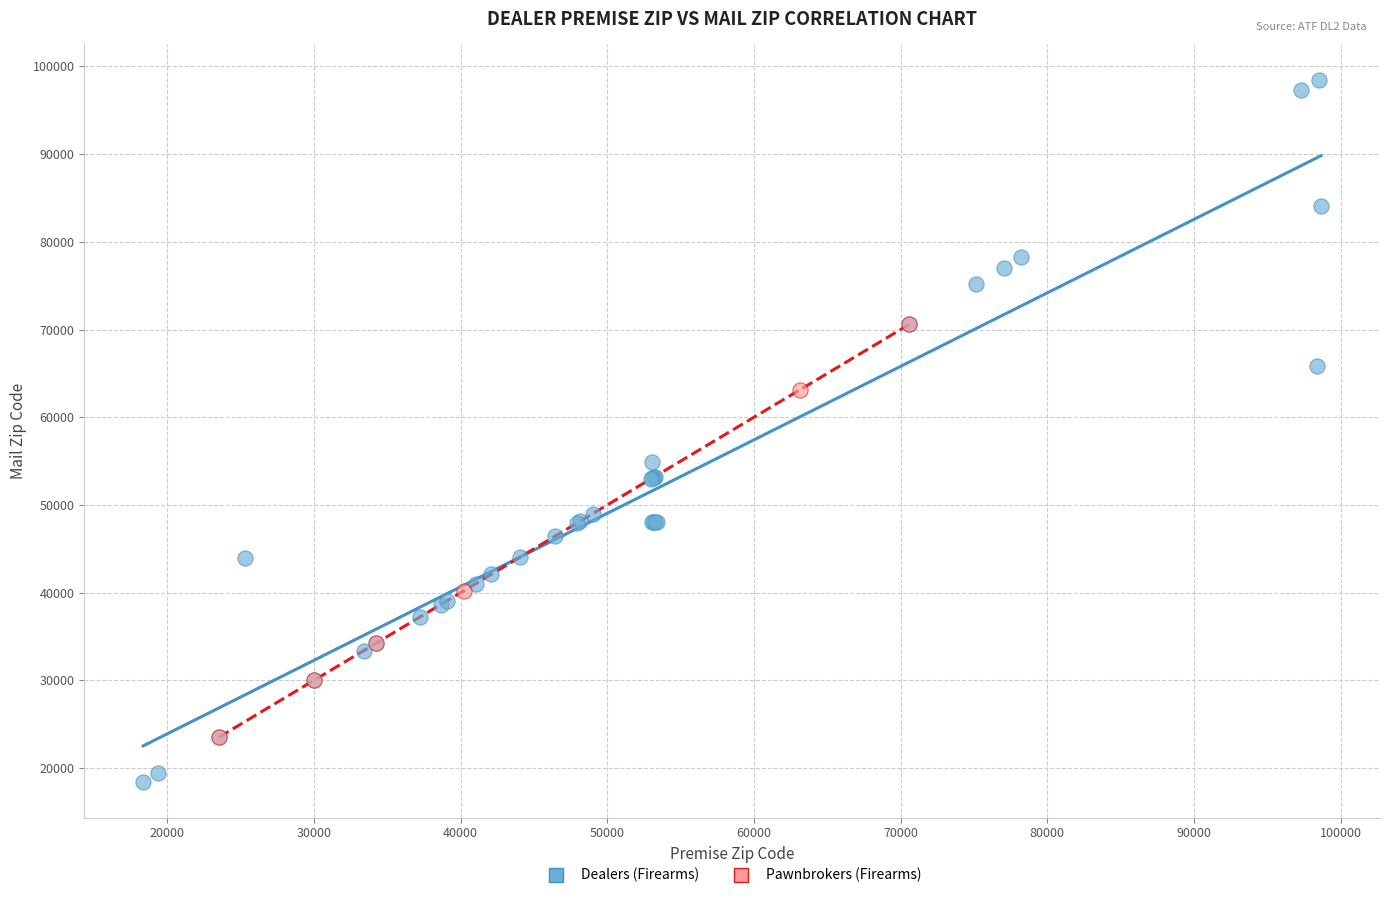

Which series reaches the maximum Y coordinate?

Dealers (Firearms)